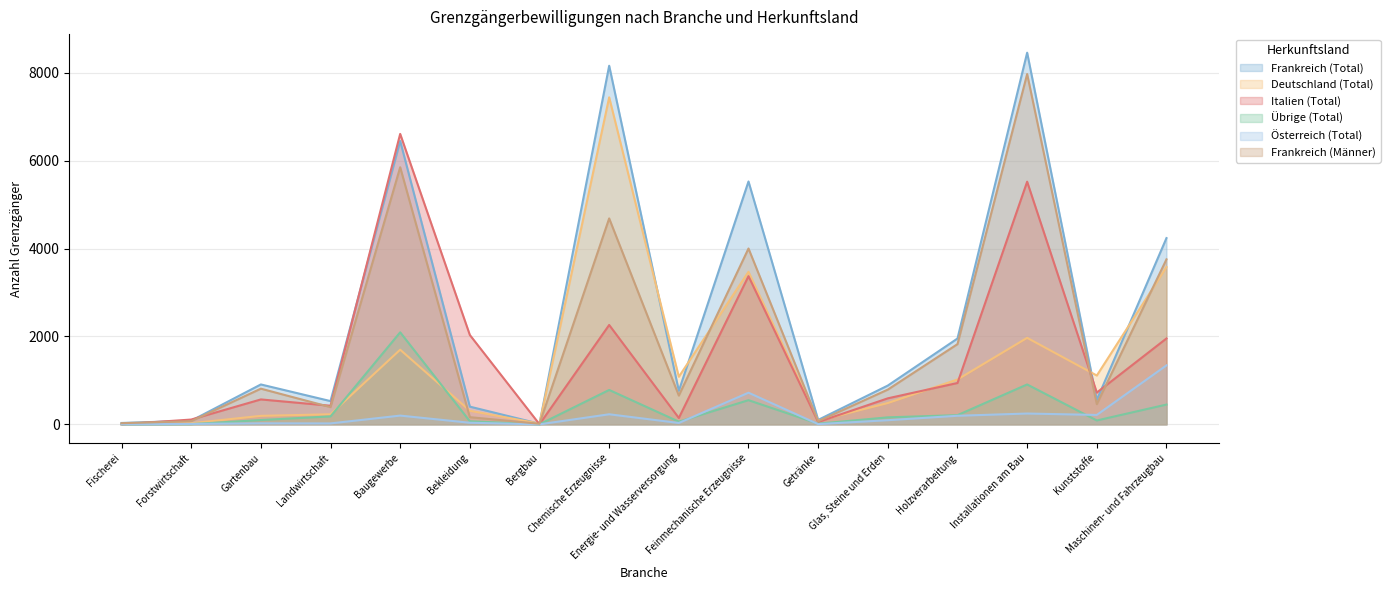

How many categories are shown in the chart?

16